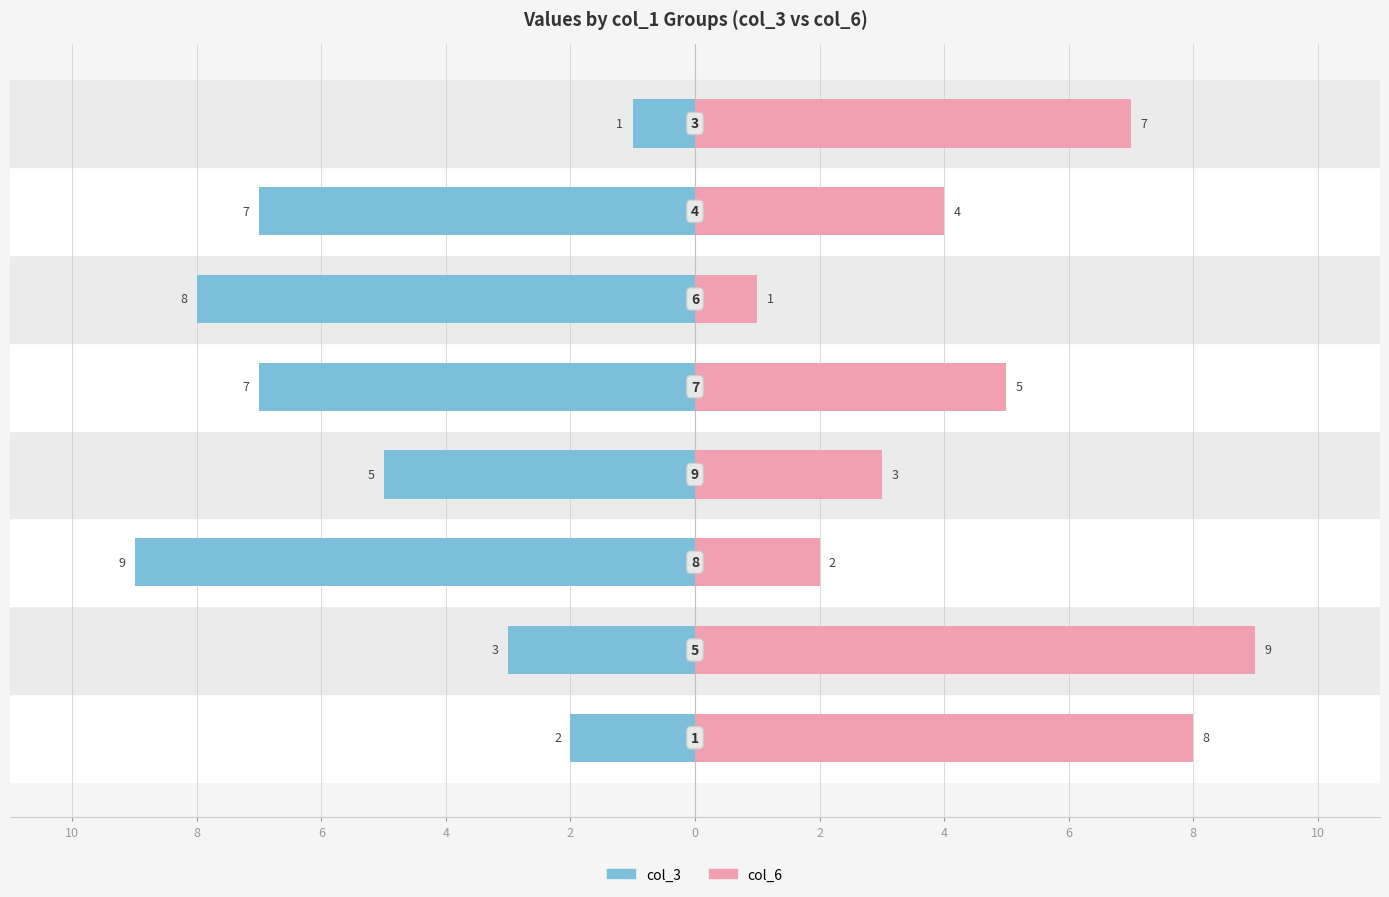

What is the average value of the col_3 series?

-5